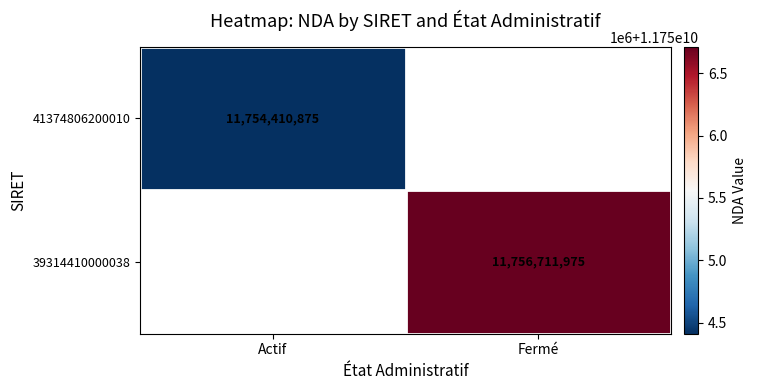

Is it true that 41374806200010 equals 3636177814.5 at Actif?

False